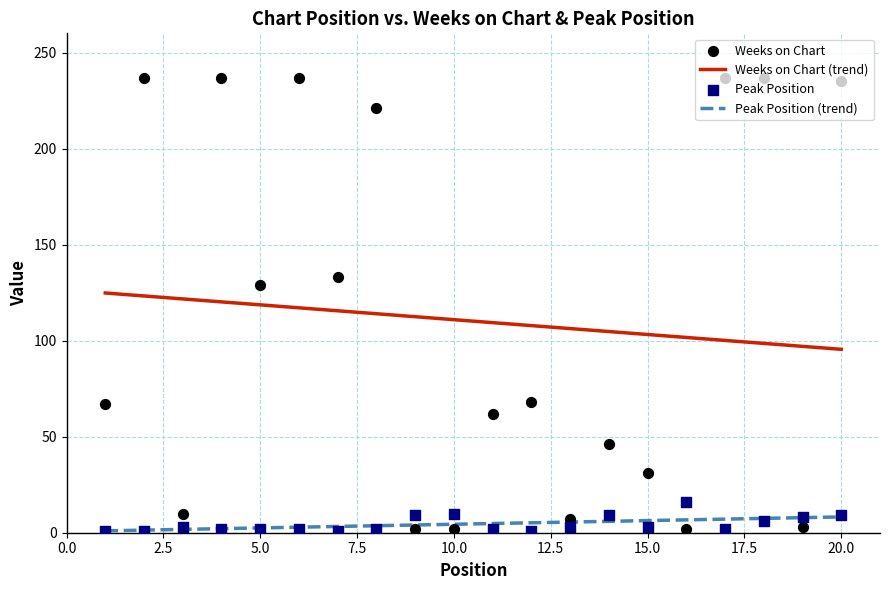

What are all the series names shown in the legend?

Weeks on Chart, Peak Position